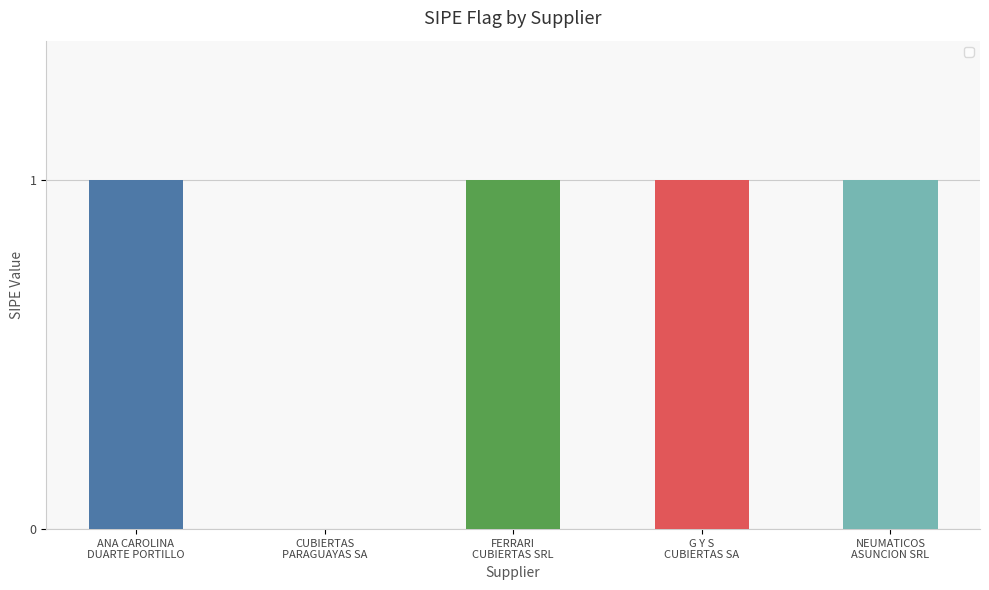

Approximately how many times larger is the value at NEUMATICOS
ASUNCION SRL compared to G Y S
CUBIERTAS SA?

1.0